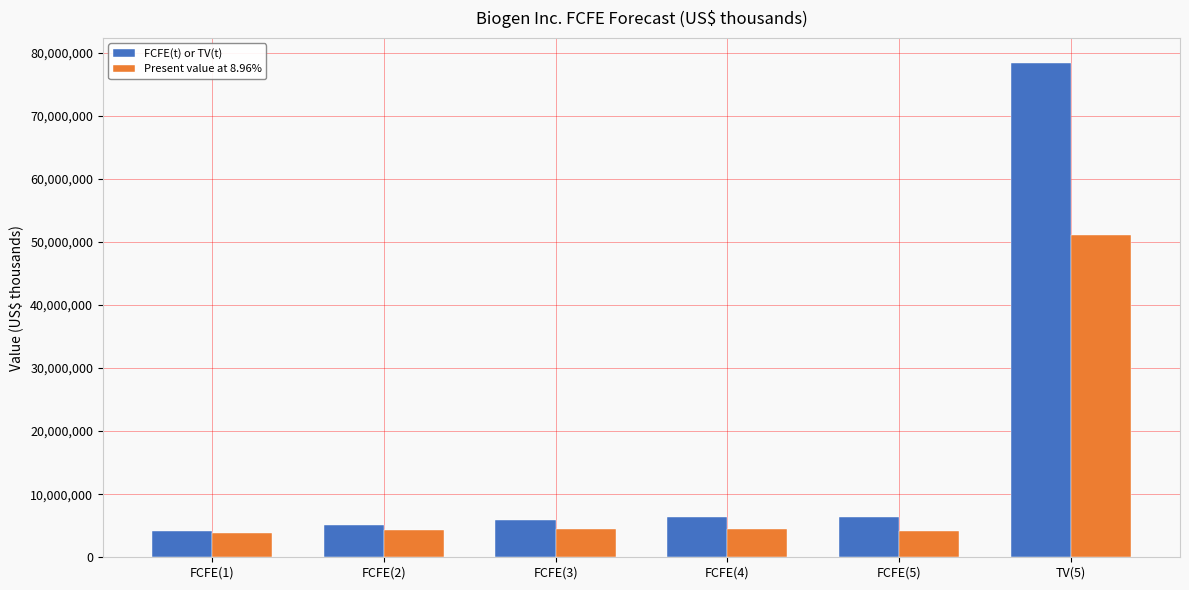

What is the spread (max minus min) of values at FCFE(2)?

799481